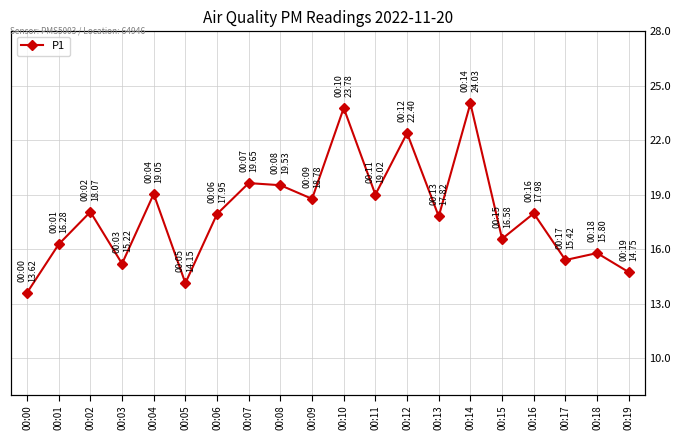

At which category does the data reach its first local peak?

00:02